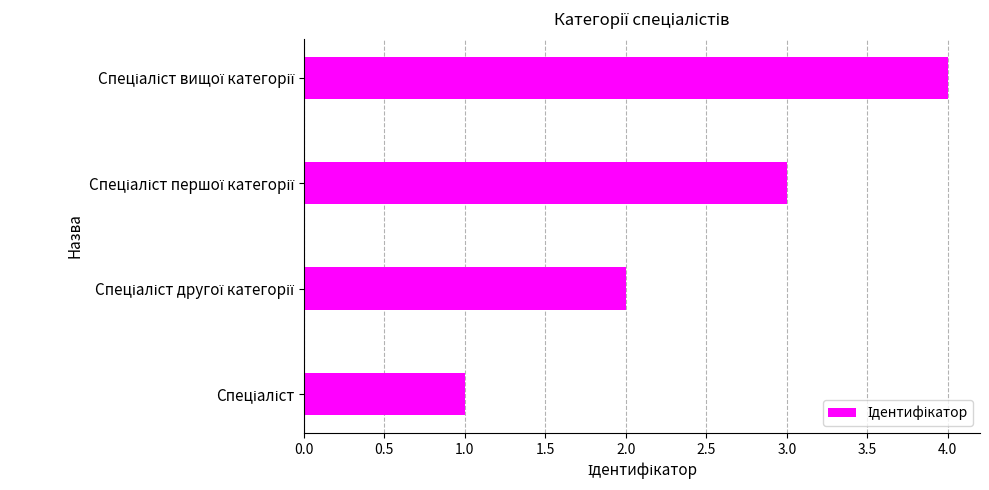

How many bars are there in total?

4